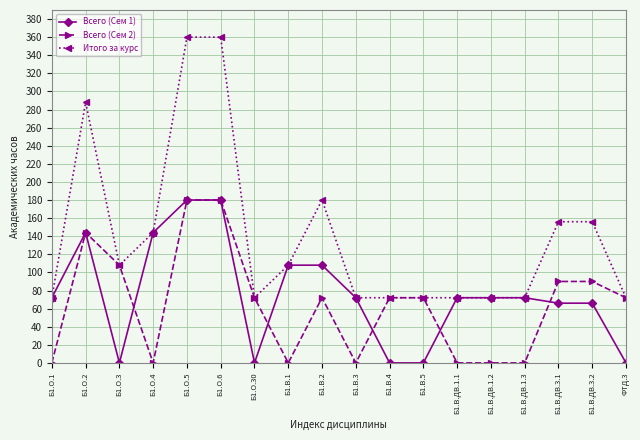

How many data points does each series have?

18